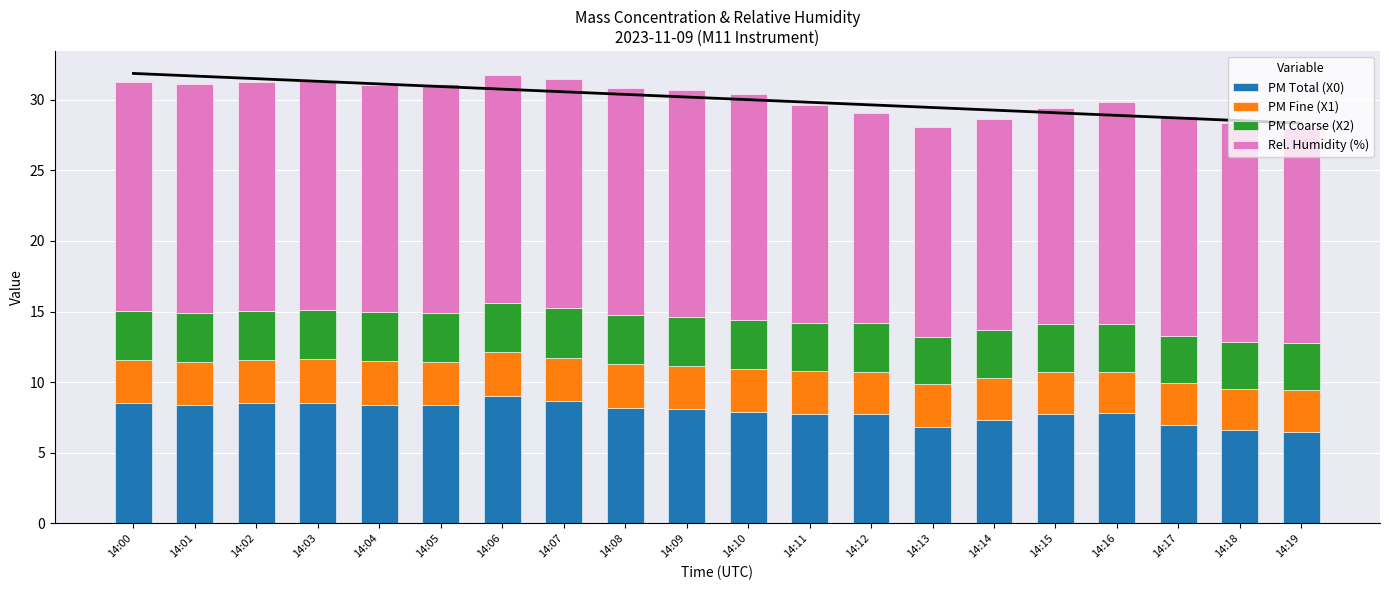

What is the sum of the X0_M11 values at 14:02 and 14:01?

16.9